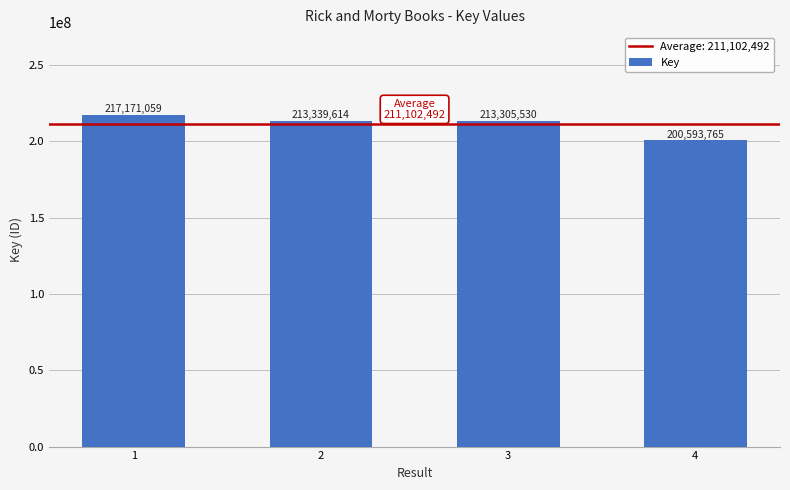

What is the maximum value shown in the chart?

217171059